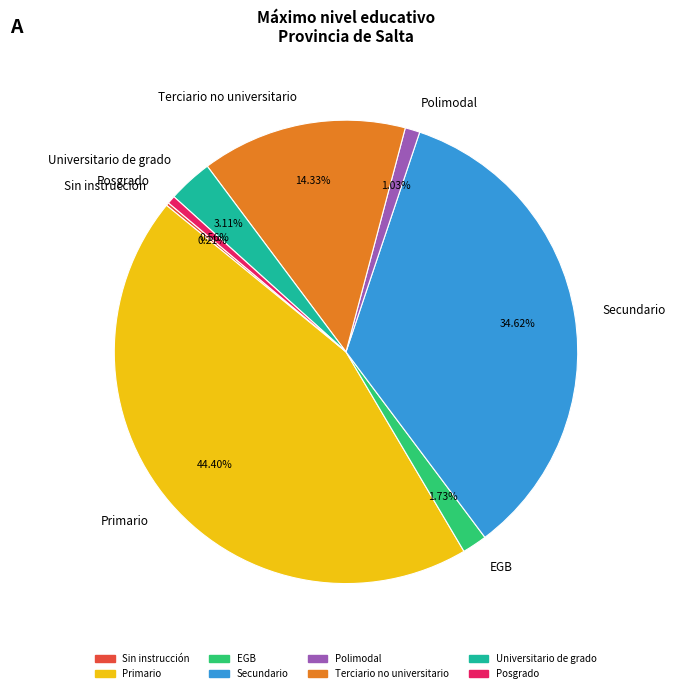

True or false: Primario accounts for 44% of the total.

True